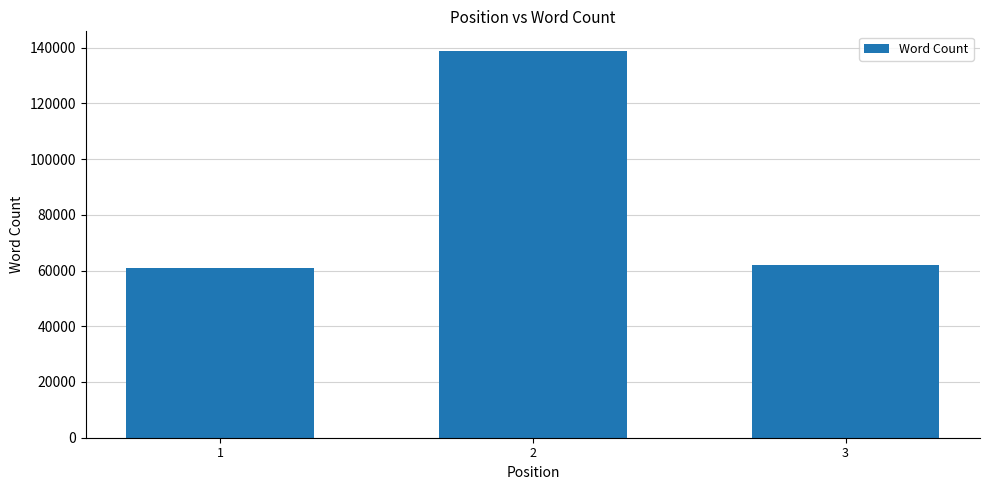

What is the change in value from 1 to 2?

+77885